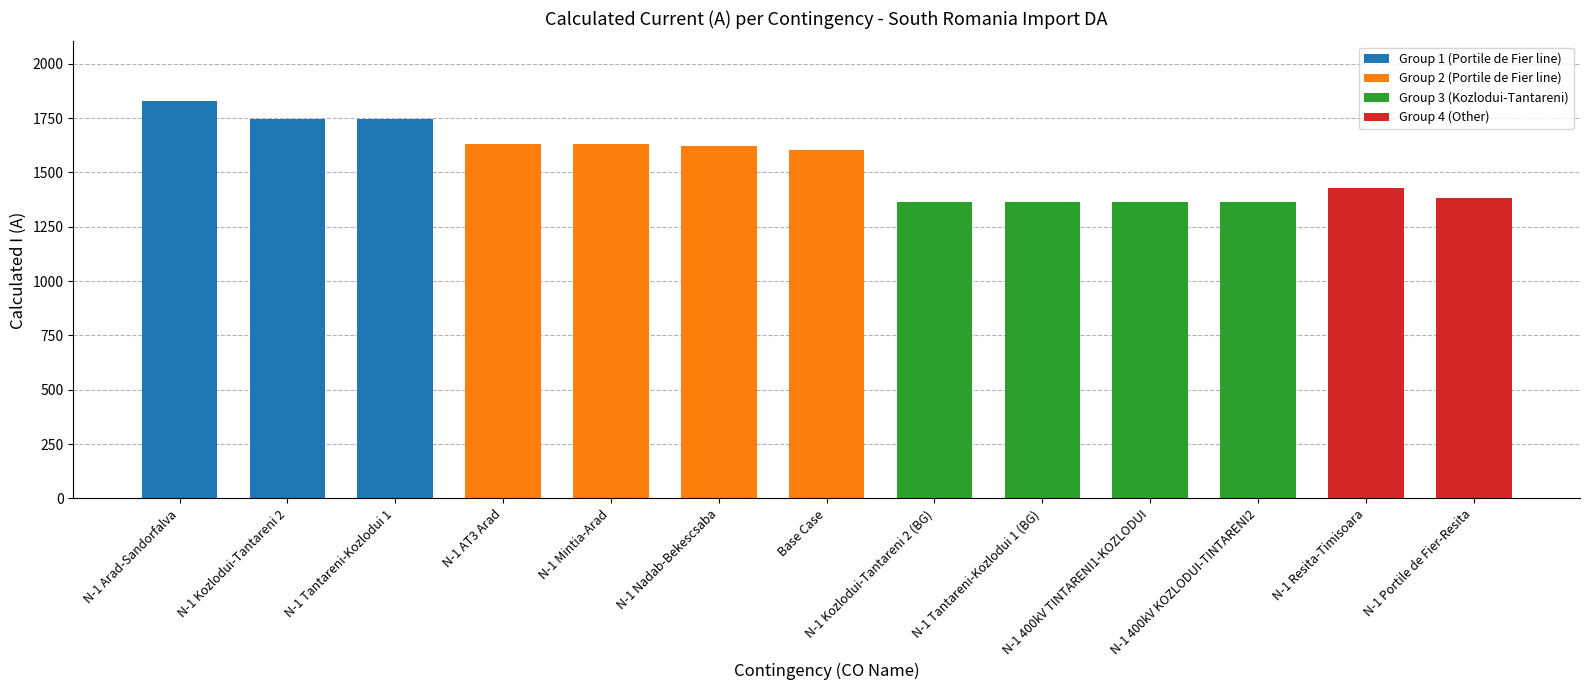

What is the value of the 1st bar from the left?

1829